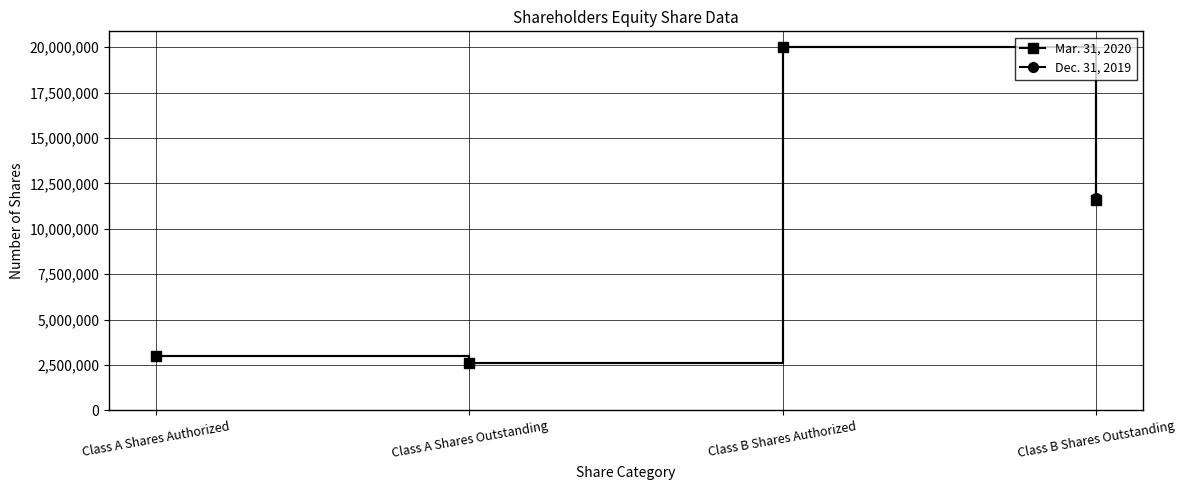

True or false: Dec. 31, 2019 has a value of 5192268 at Class B Shares Outstanding.

False